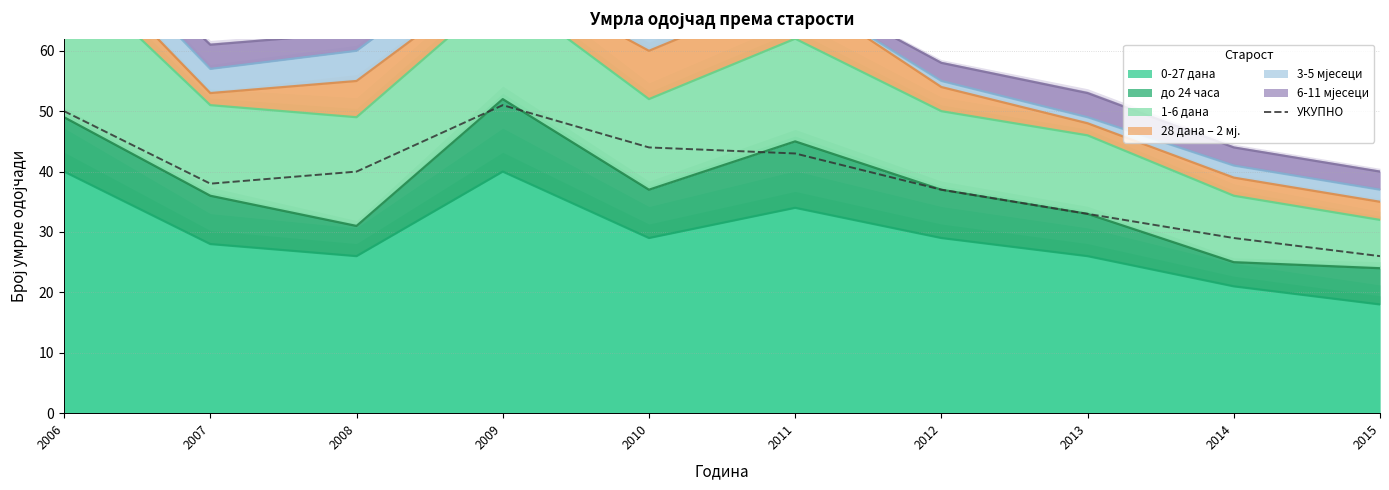

What is the difference between the values at 2009 and 2015?

25